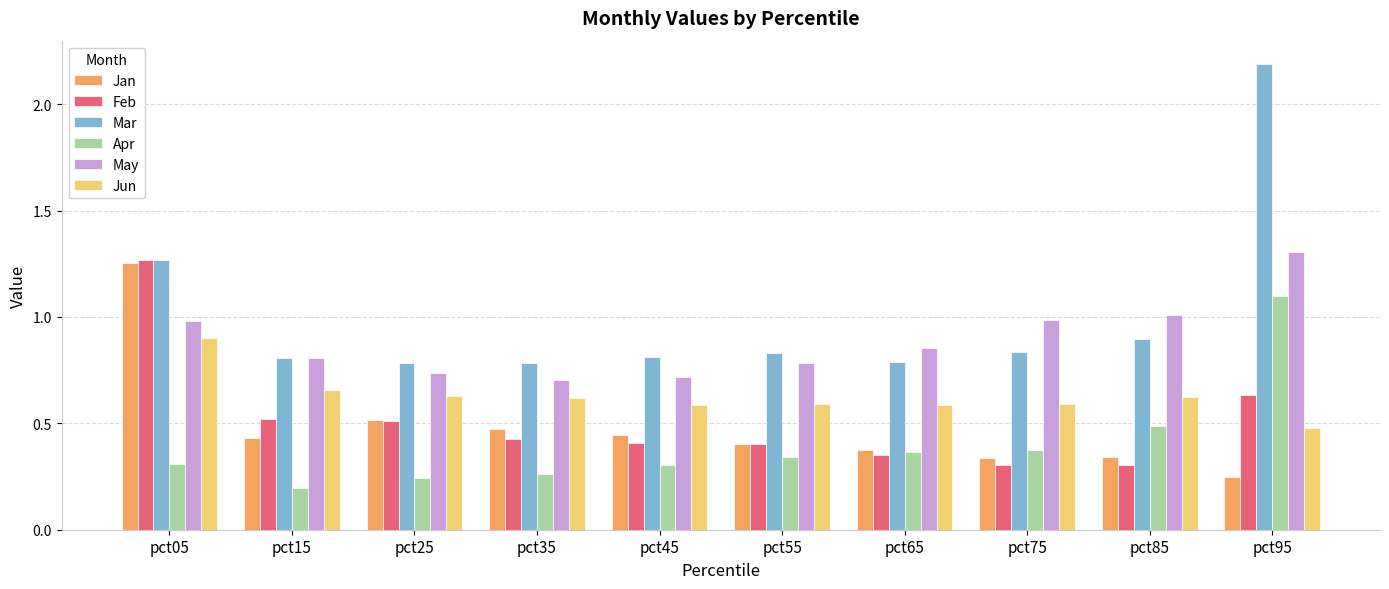

The value of Apr at pct45 is 0.4. True or false?

False